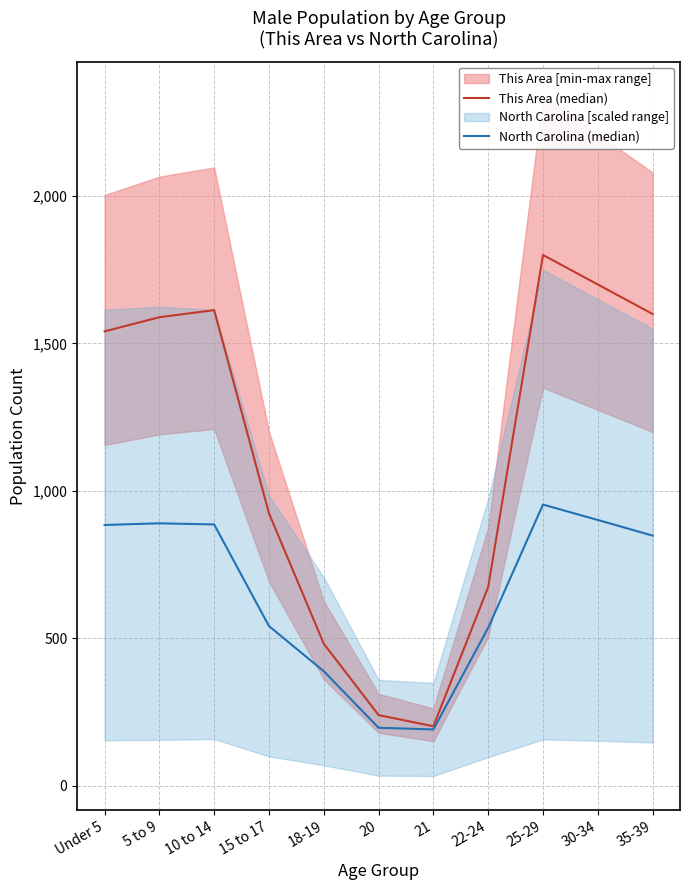

At which category is the sum across all series the highest?

25-29